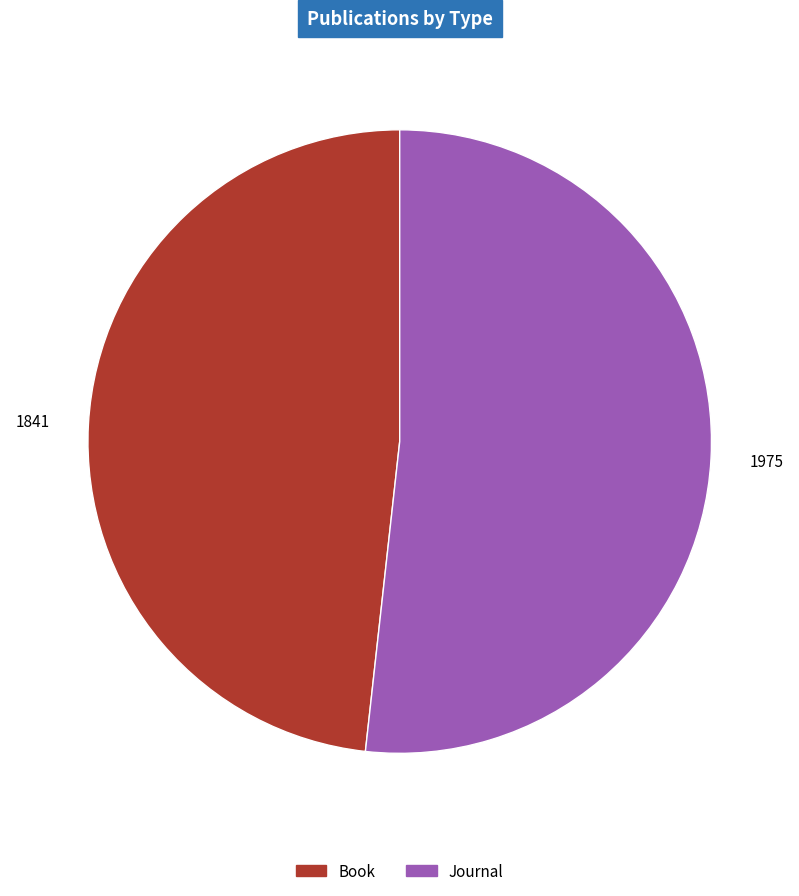

How many slices are in this pie chart?

2